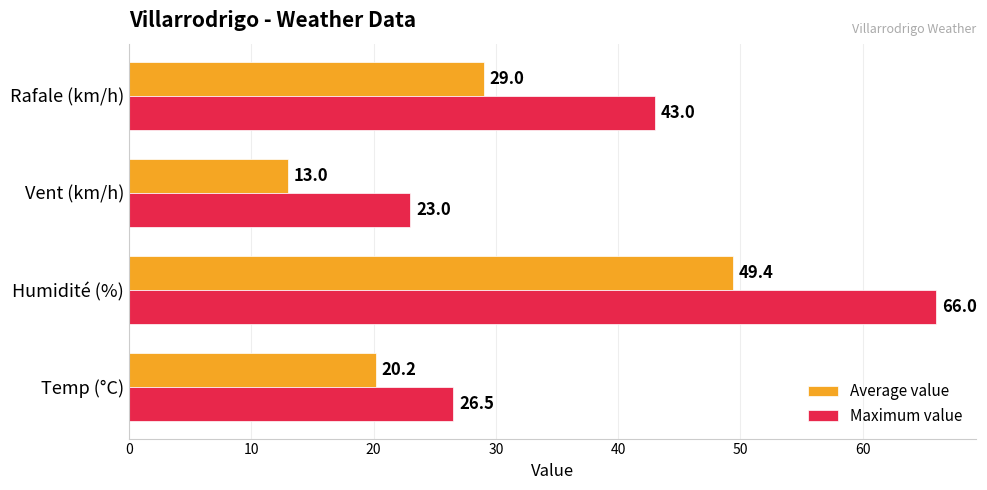

What are all the series names shown in the legend?

Average value, Maximum value